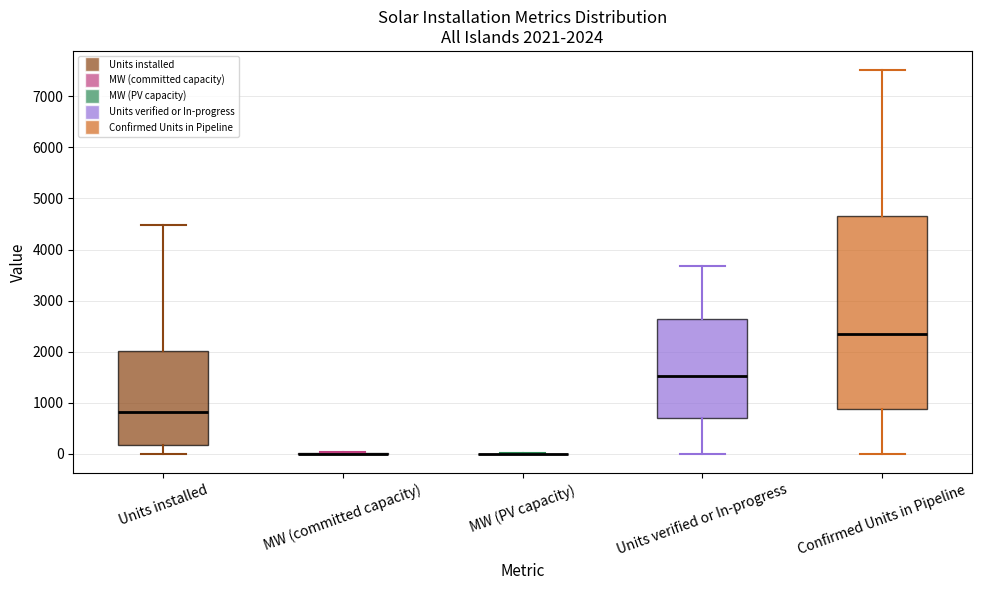

Comparing the boxes themselves (not the whiskers), which one is the tallest?

Confirmed Units in Pipeline